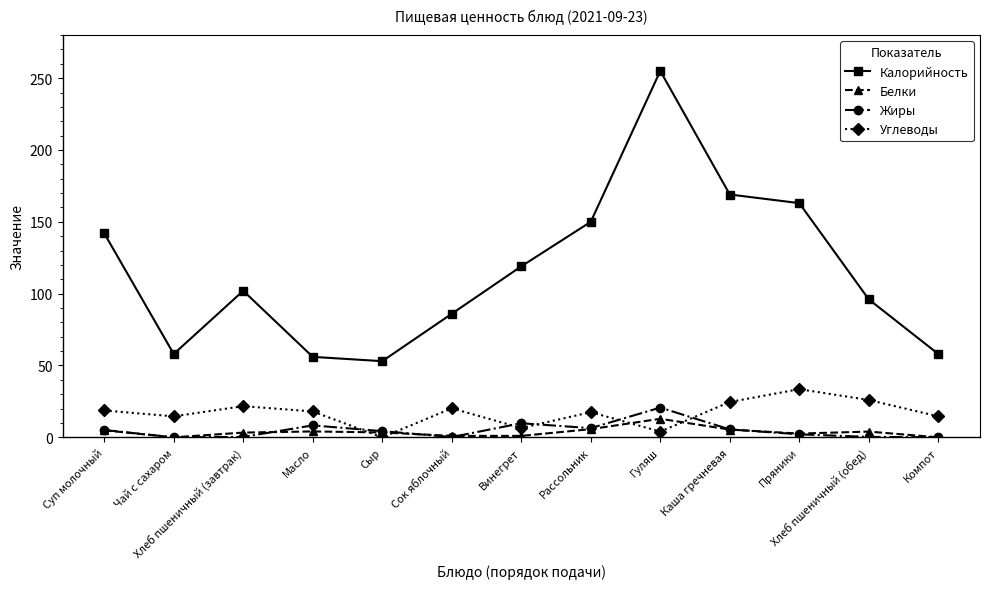

What is the maximum value shown in the chart?

255.0